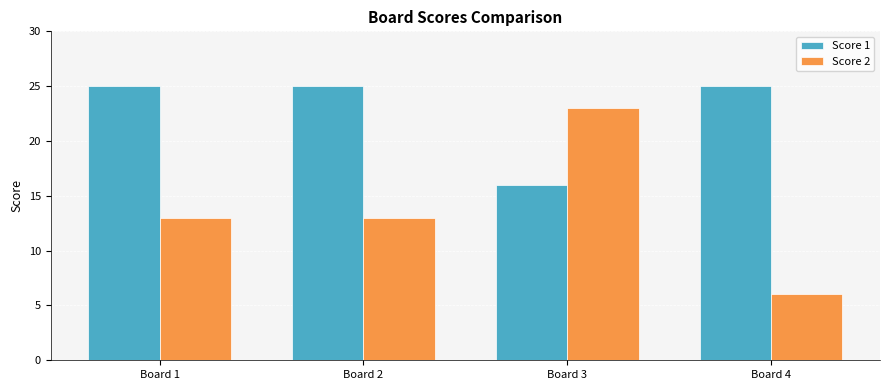

What is the difference between the highest and lowest values at Board 2?

12